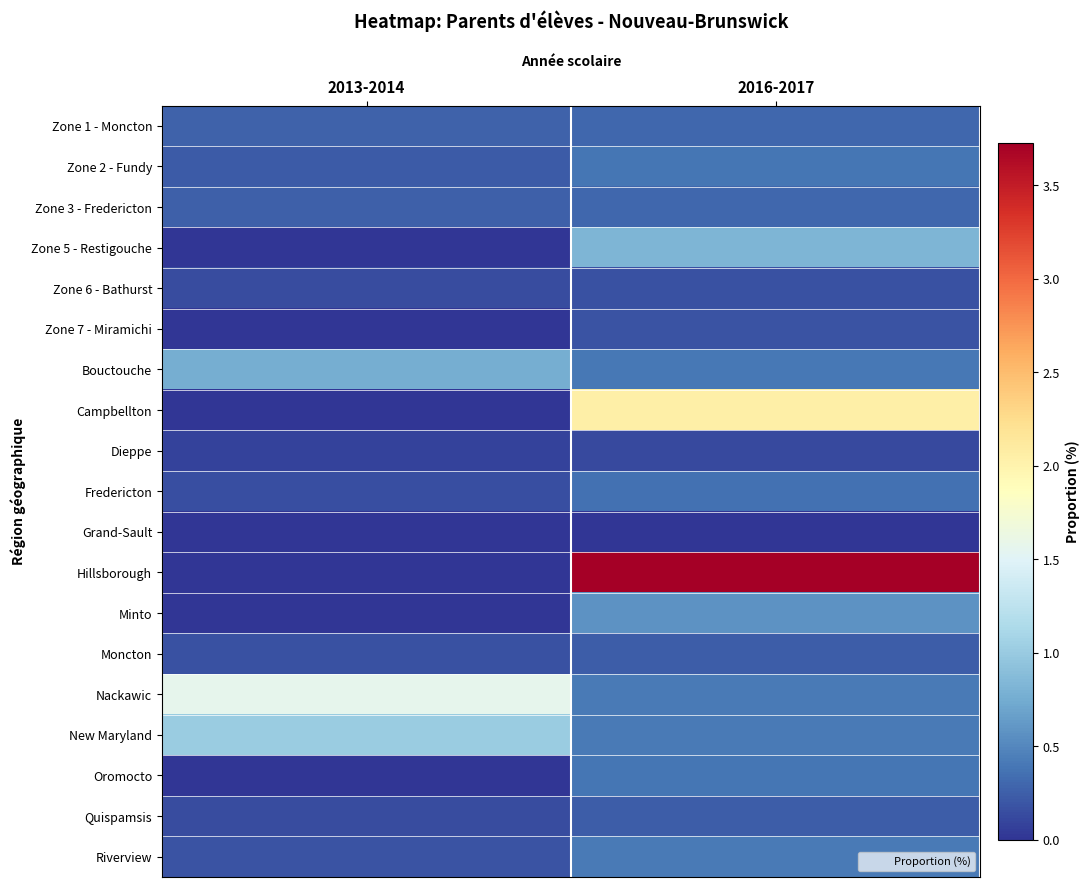

Which series has the widest spread of values?

Hillsborough